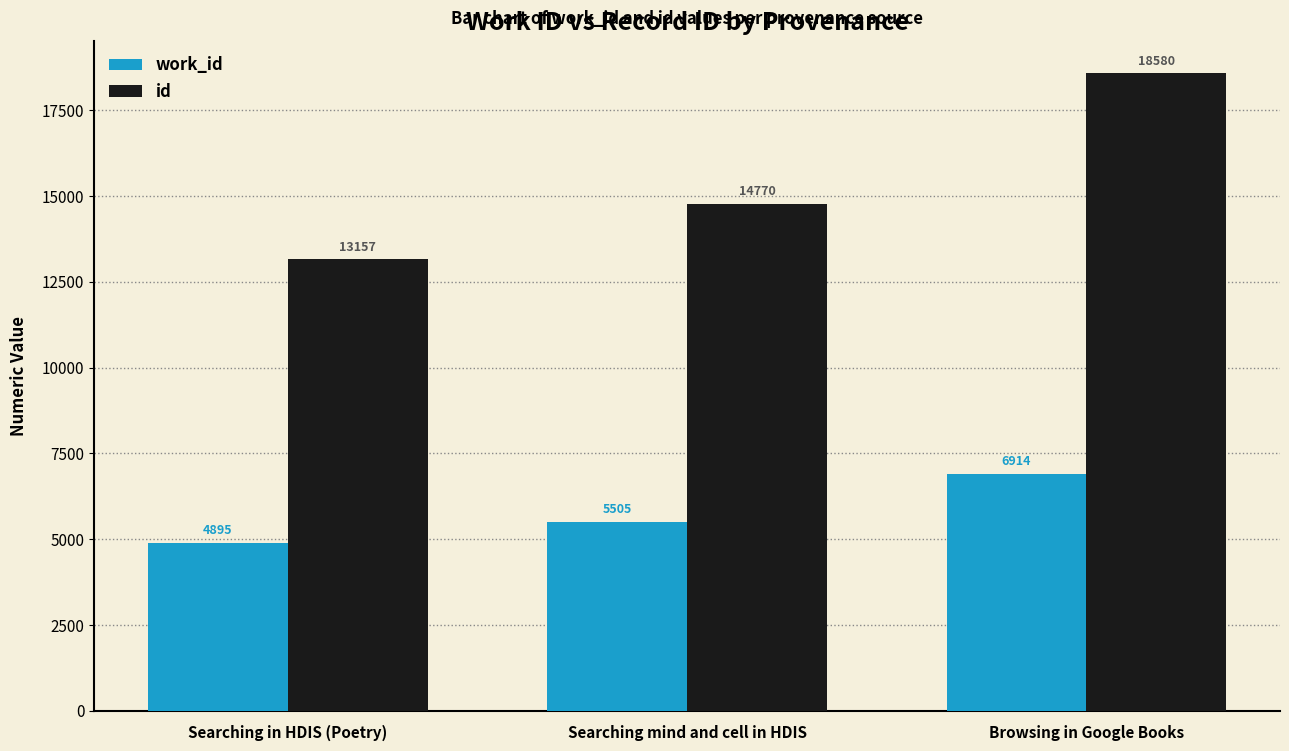

What is the label of the 2nd bar from the left?

Searching mind and cell in HDIS